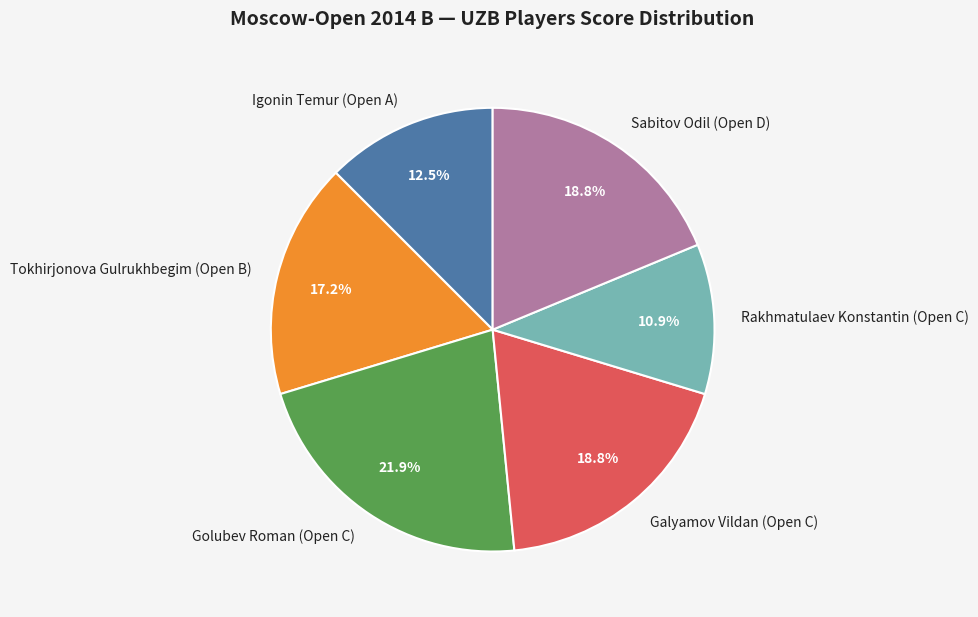

Approximately how many times larger is the value at Tokhirjonova Gulrukhbegim (Open B) compared to Galyamov Vildan (Open C)?

0.9